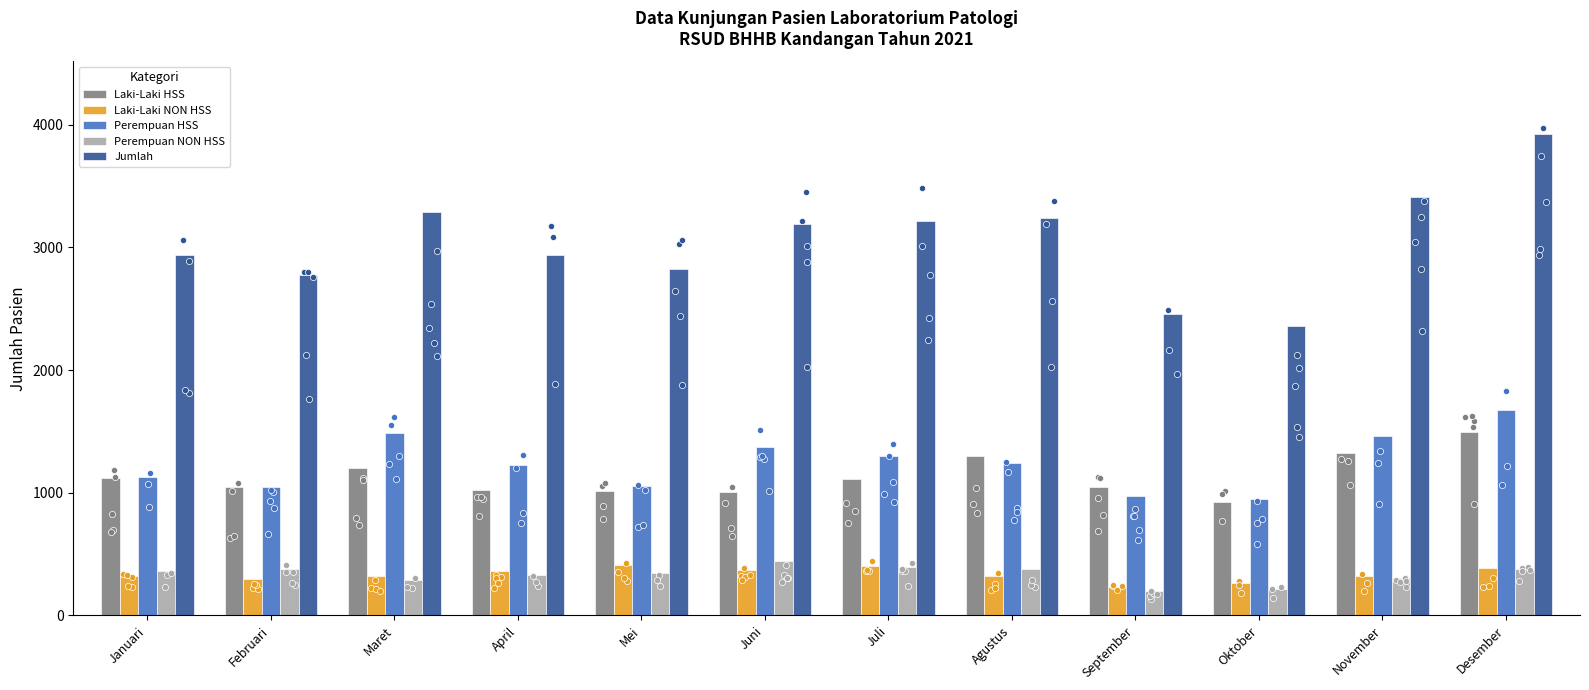

Which series contains the lowest Y value?

Perempuan NON HSS